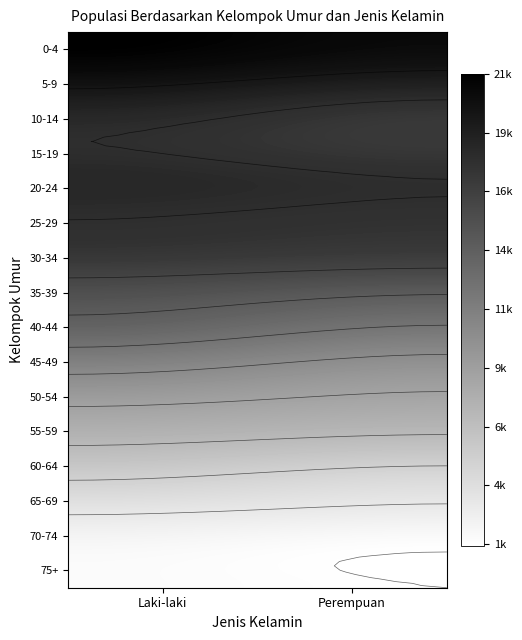

What is the average value of the 40-44 series?

13270